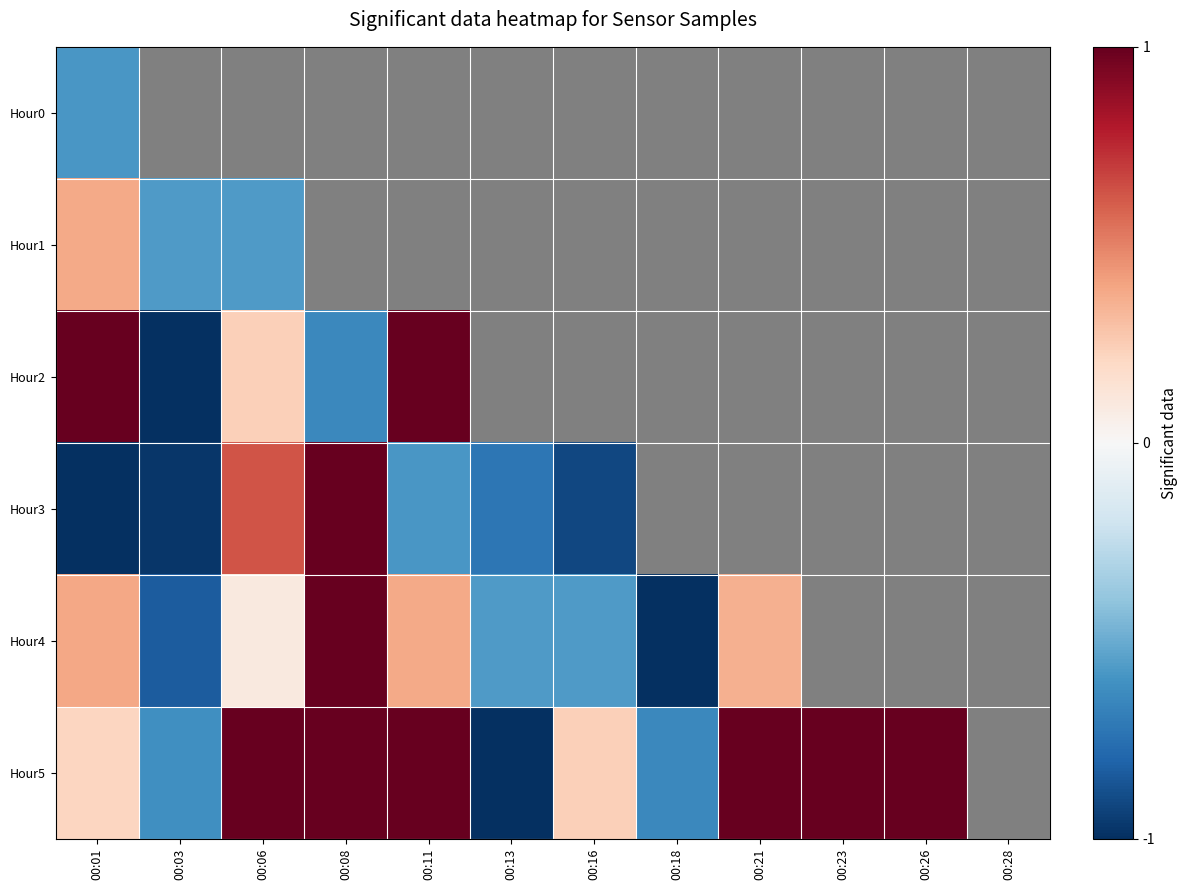

How many negative values does the Hour1 series have?

2